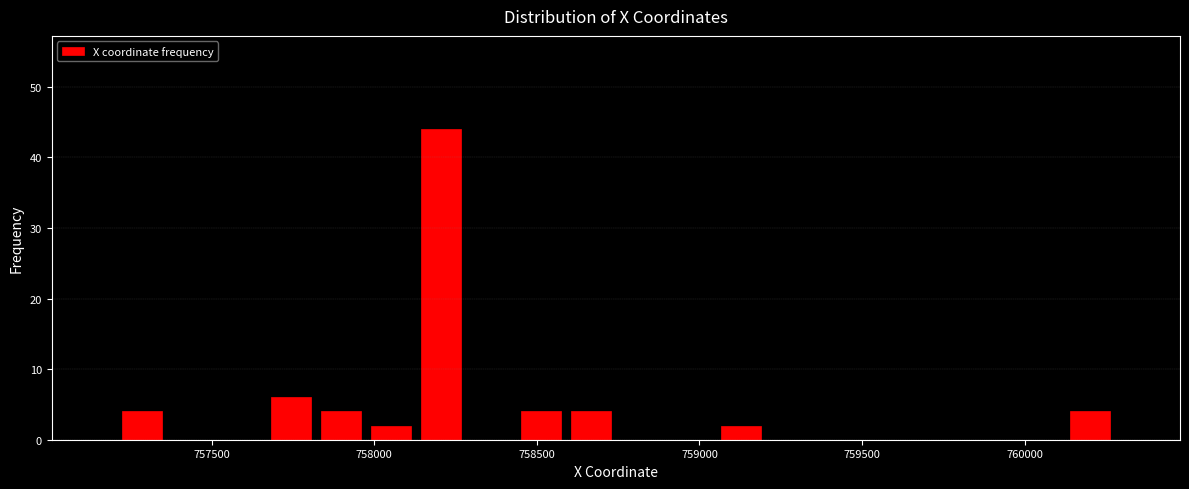

Read against the x-axis, roughly where is the centre of the tallest bar?

758200